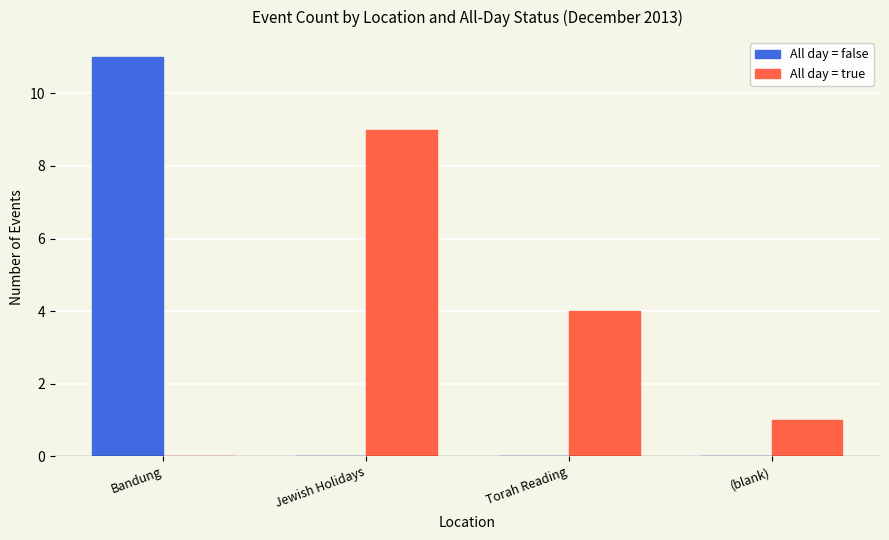

What are all the series names shown in the legend?

All day = false, All day = true